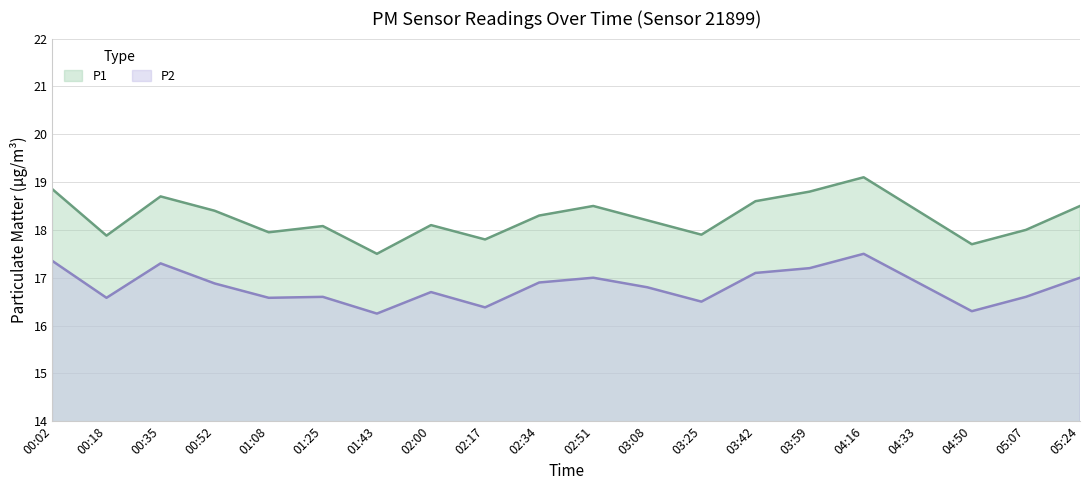

Does the chart display data point markers on the line(s)?

No